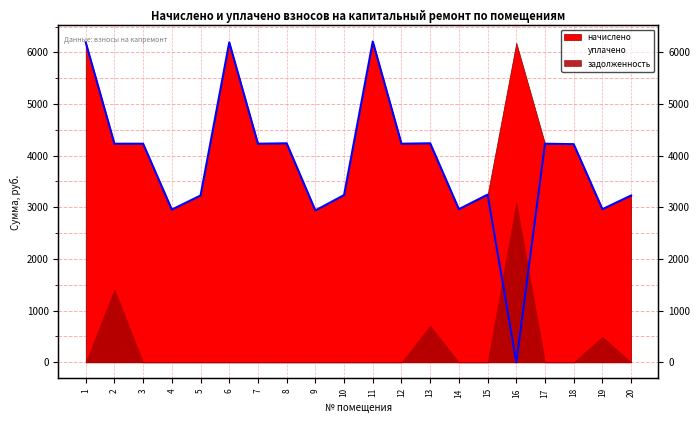

Approximately how many times larger is the value at 9 compared to 14?

1.0